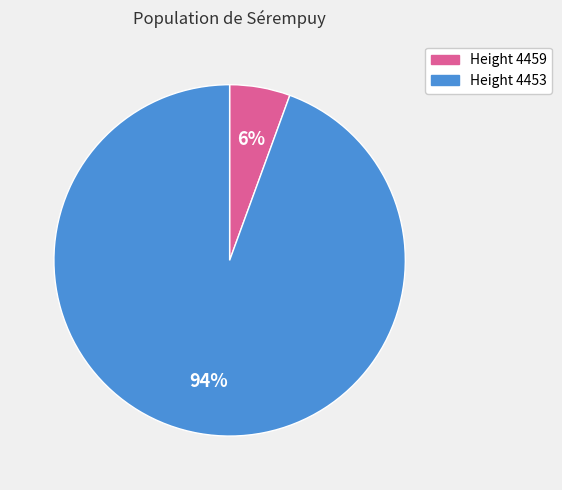

Is there any slice that represents more than half of the pie?

Yes